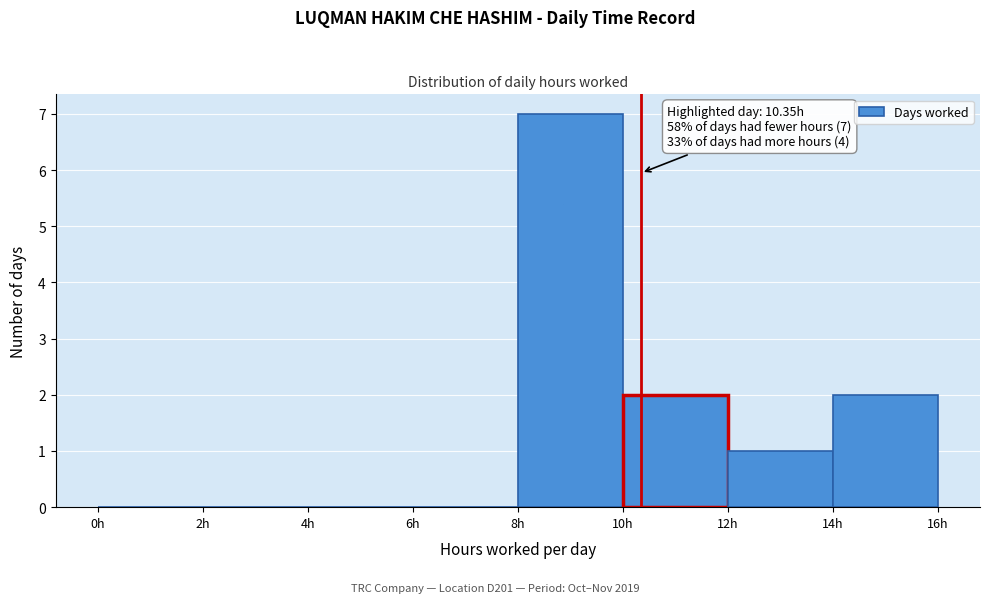

Which range on the x-axis has the tallest bar?

8 to 10